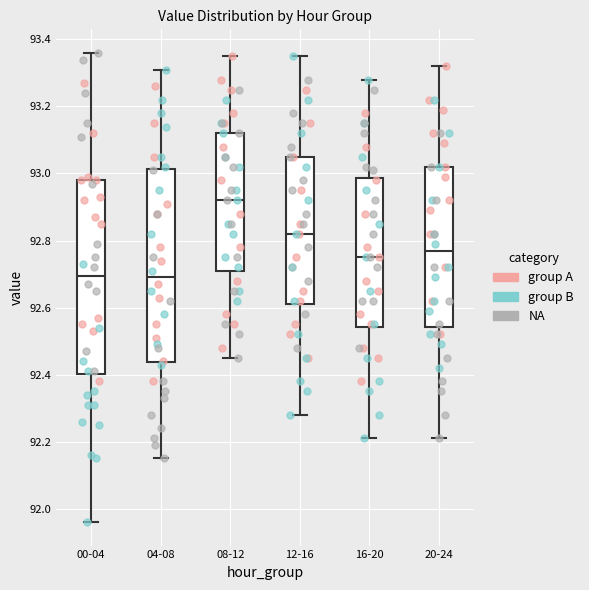

Reading left to right, read every box against the y-axis: the position of its median line, the range the box covers, and the ends of its whiskers. The values are not printed on the chart, so give them approximately, as read against the axis.

00-04: median 92.70, box 92.40 to 92.98, whiskers 91.96 to 93.36
04-08: median 92.70, box 92.44 to 93.02, whiskers 92.16 to 93.32
08-12: median 92.92, box 92.72 to 93.12, whiskers 92.46 to 93.36
12-16: median 92.82, box 92.62 to 93.06, whiskers 92.28 to 93.36
16-20: median 92.76, box 92.54 to 92.98, whiskers 92.22 to 93.28
20-24: median 92.78, box 92.54 to 93.02, whiskers 92.22 to 93.32